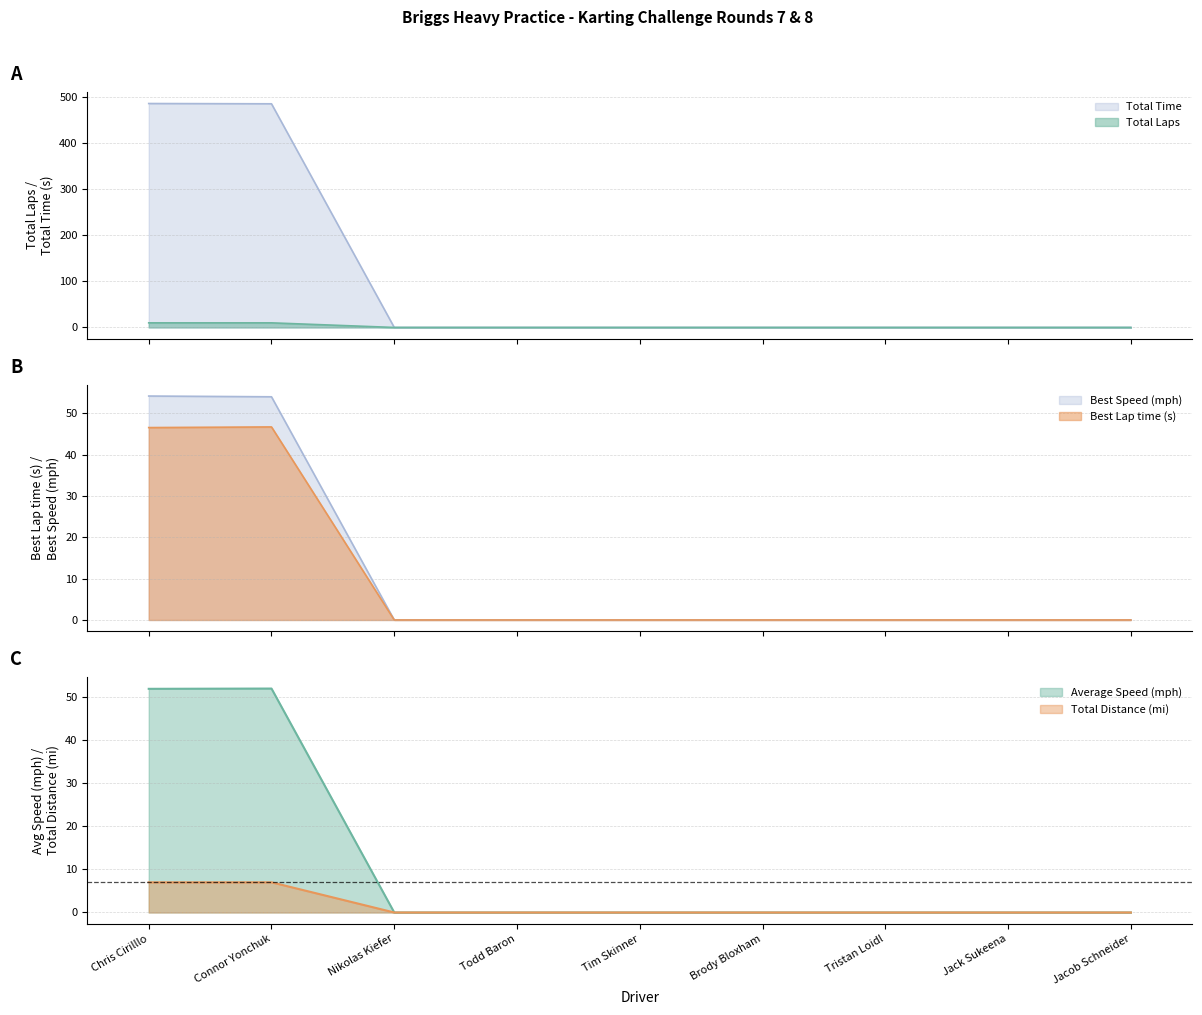

Which series has the largest total across all categories?

Total Time